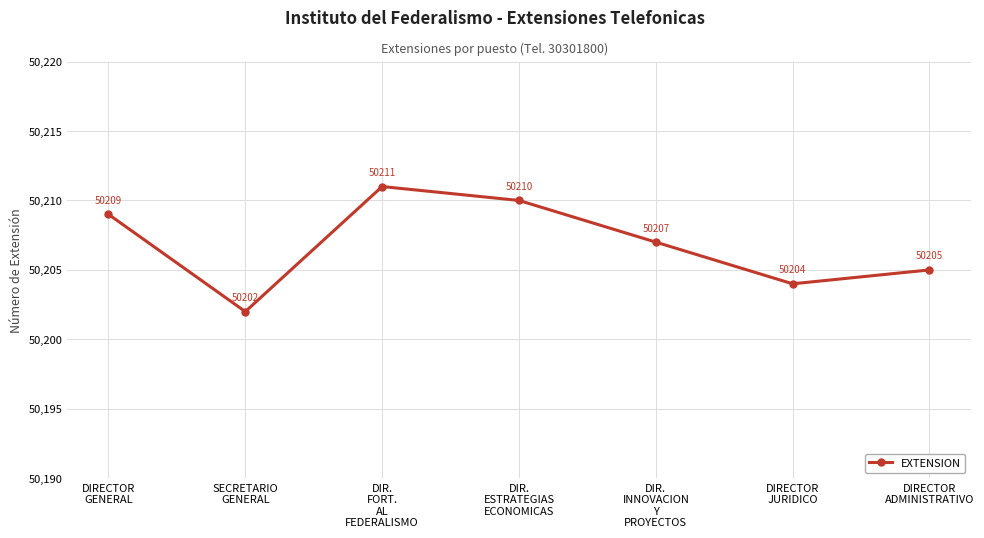

List the labels in order of value, largest first.

DIR.
FORT.
AL
FEDERALISMO, DIR.
ESTRATEGIAS
ECONOMICAS, DIRECTOR
GENERAL, DIR.
INNOVACION
Y
PROYECTOS, DIRECTOR
ADMINISTRATIVO, DIRECTOR
JURIDICO, SECRETARIO
GENERAL